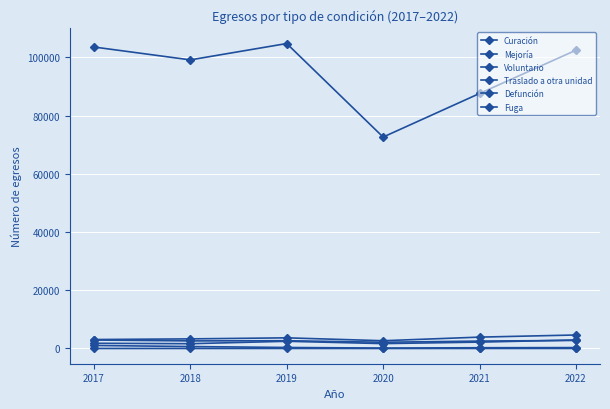

How many lines are shown in the chart?

6